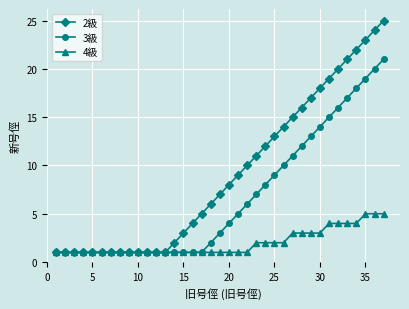

Which series has the largest total across all categories?

2級